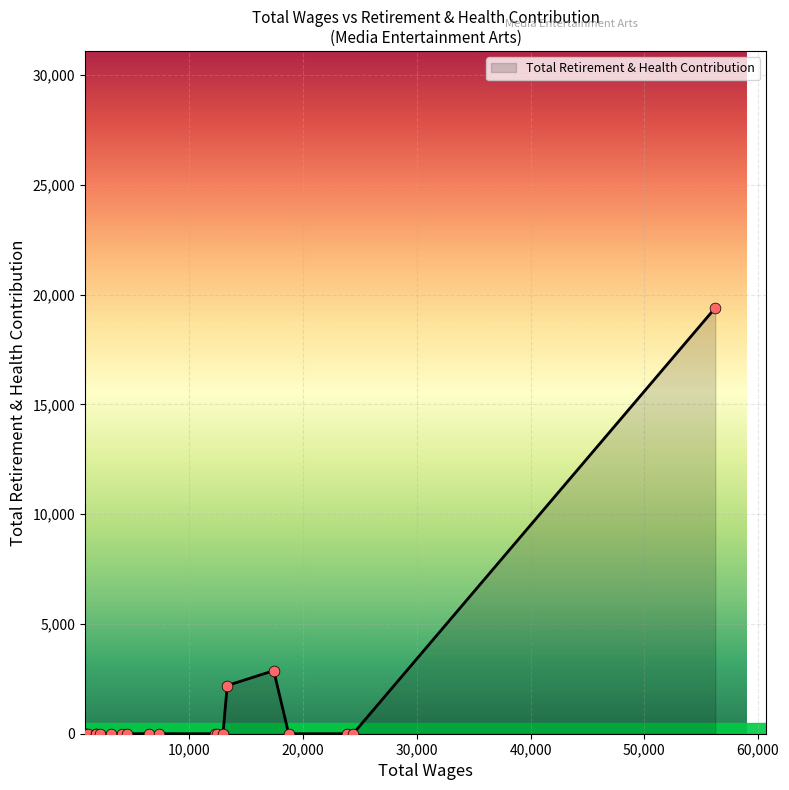

What is the greatest value displayed?

19397